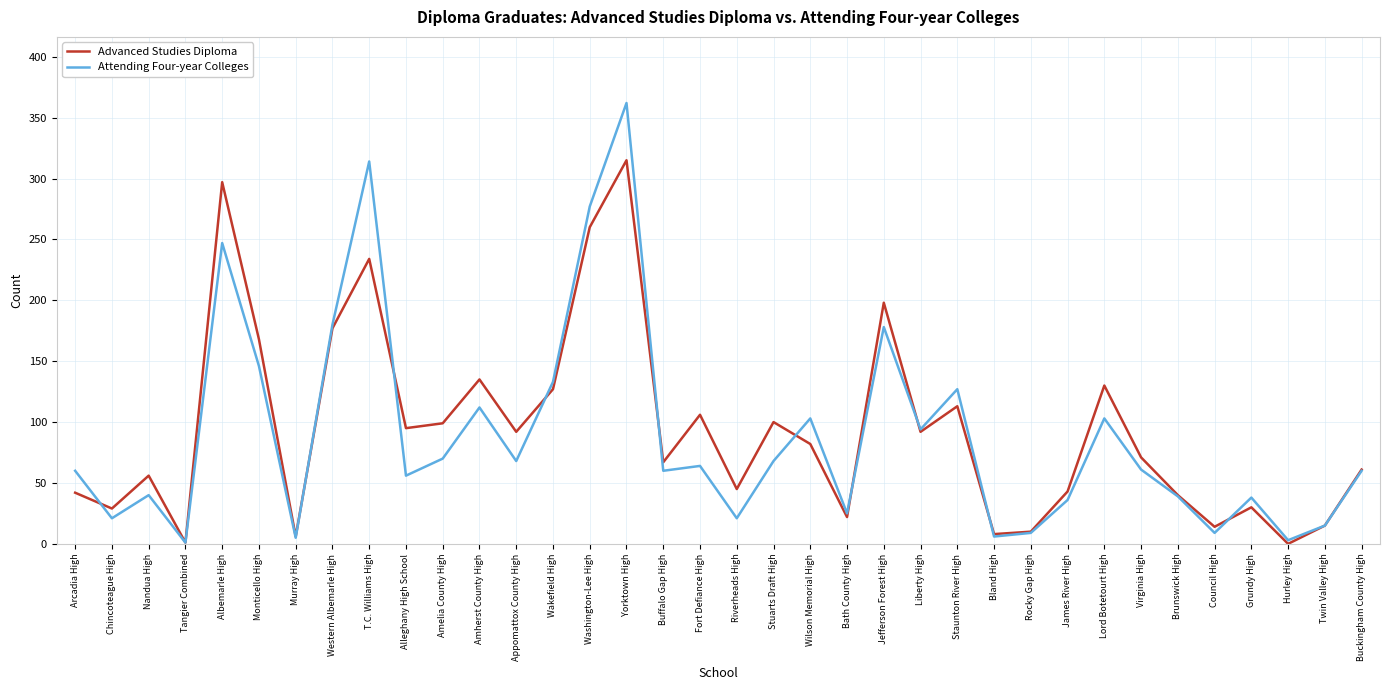

Which category has the highest value across all series?

Yorktown High